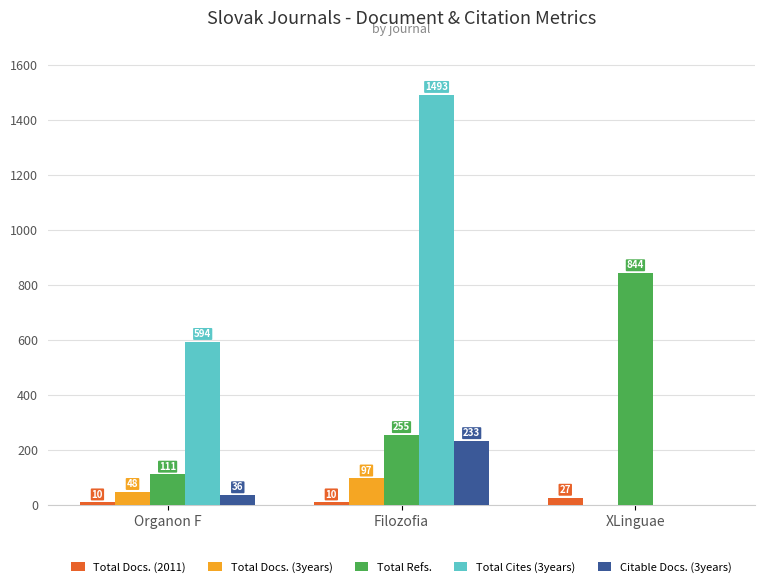

How many data points in Total Docs. (2011) are above 10?

1